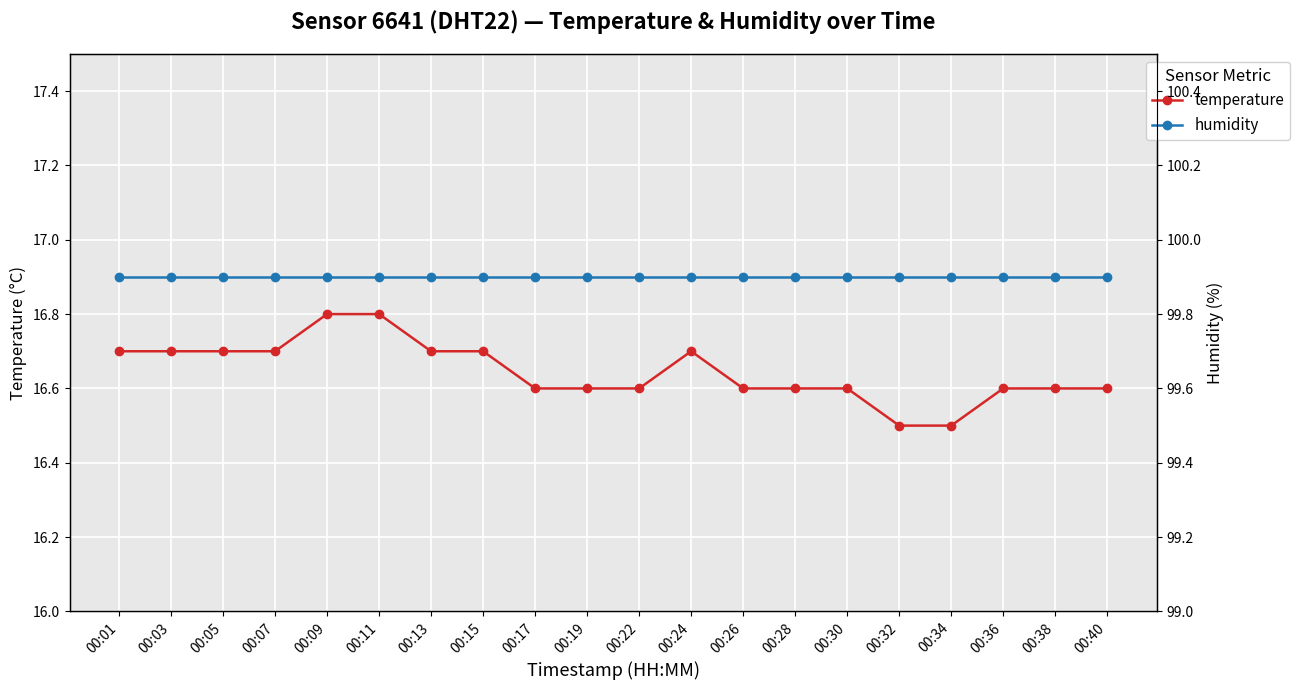

Reading left to right, list all the values displayed in this chart.

temperature: 00:01=16.7	00:03=16.7	00:05=16.7	00:07=16.7	00:09=16.8	00:11=16.8	00:13=16.7	00:15=16.7	00:17=16.6	00:19=16.6	00:22=16.6	00:24=16.7	00:26=16.6	00:28=16.6	00:30=16.6	00:32=16.5	00:34=16.5	00:36=16.6	00:38=16.6	00:40=16.6
humidity: 00:01=99.9	00:03=99.9	00:05=99.9	00:07=99.9	00:09=99.9	00:11=99.9	00:13=99.9	00:15=99.9	00:17=99.9	00:19=99.9	00:22=99.9	00:24=99.9	00:26=99.9	00:28=99.9	00:30=99.9	00:32=99.9	00:34=99.9	00:36=99.9	00:38=99.9	00:40=99.9